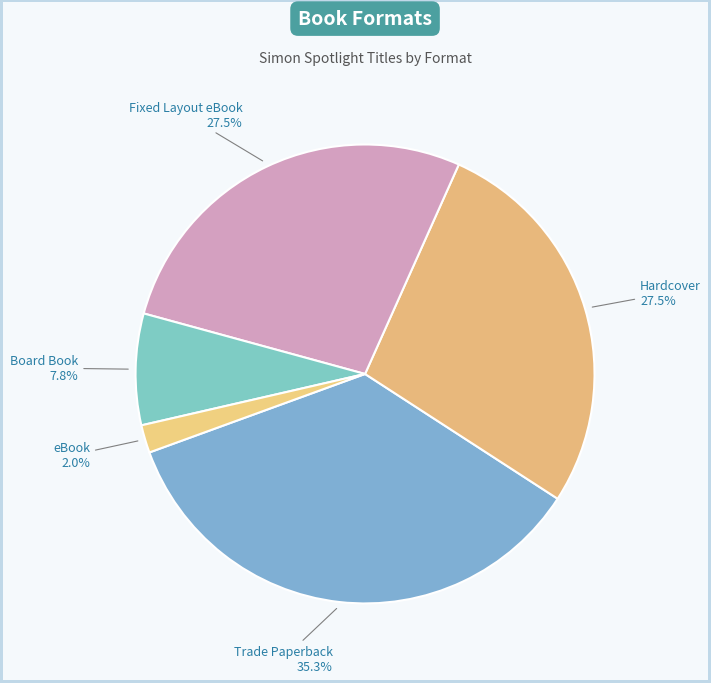

Which category has the smallest portion of the pie?

eBook